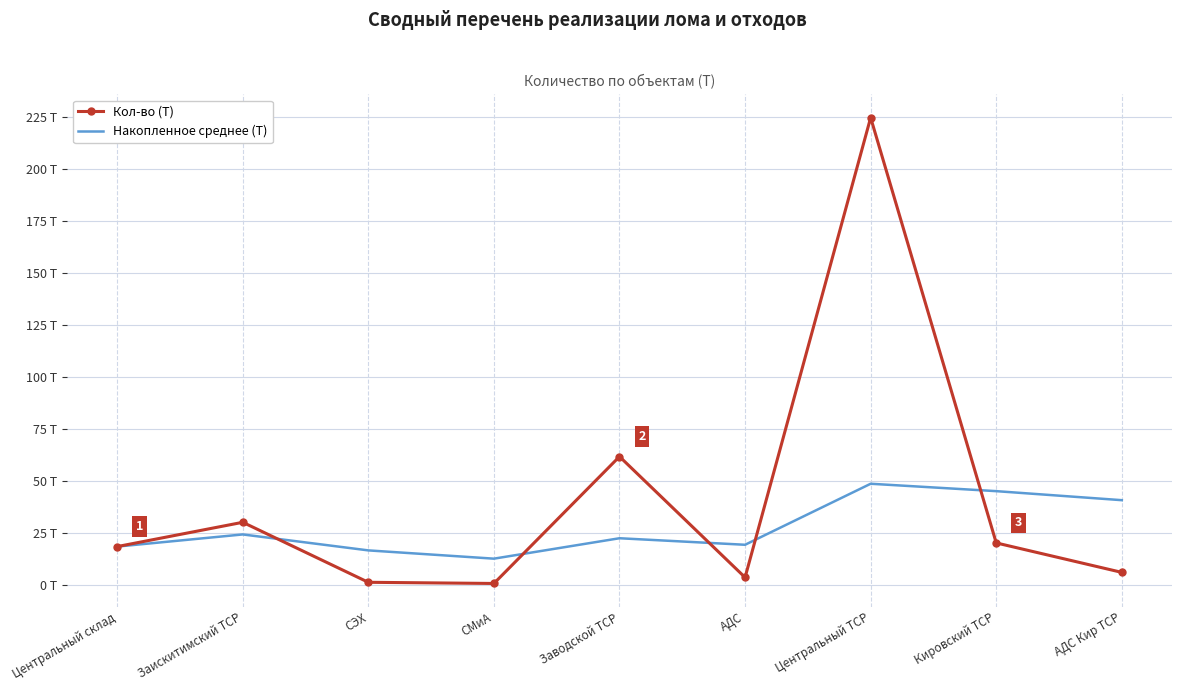

In Кол-во (Т), how many points are lower than both neighbors (excluding endpoints)?

2